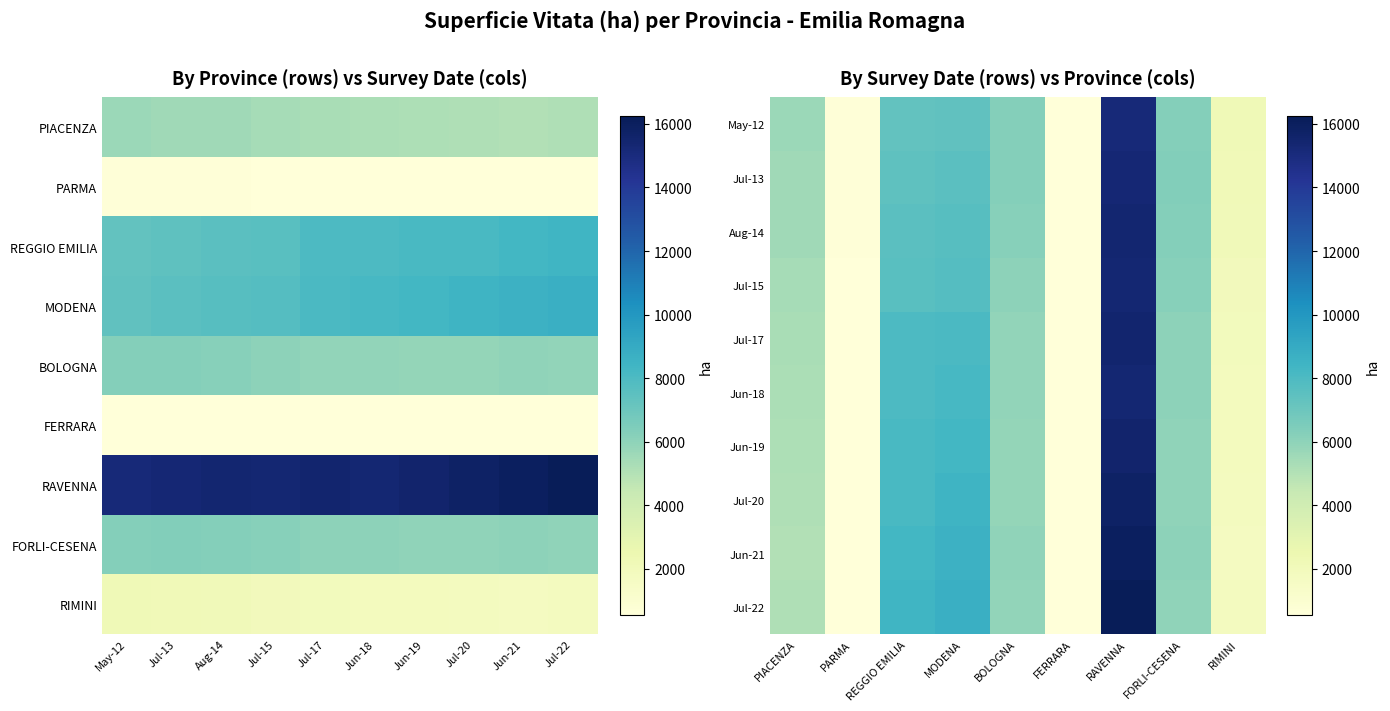

True or false: Jul-15 has a value of 1007.1 at PARMA.

False